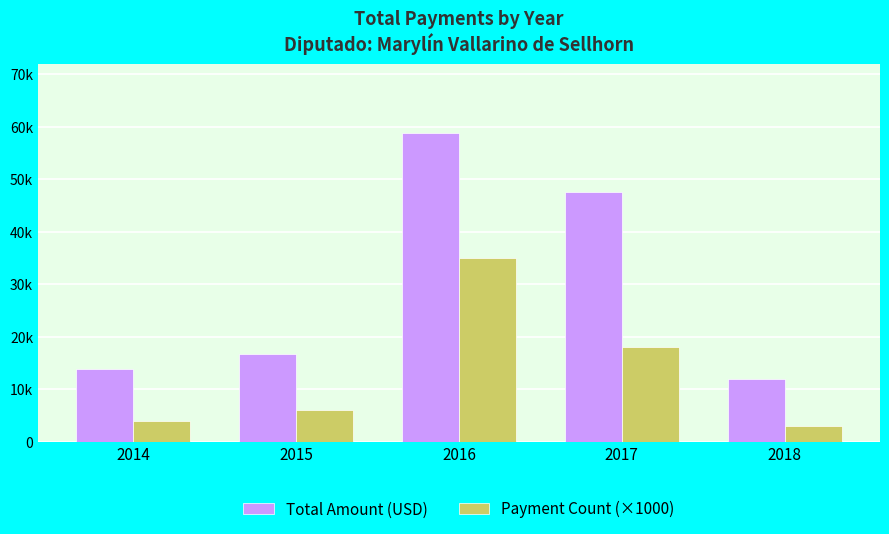

What is the difference between the Payment Count (×1000) values at 2014 and 2015?

2000.0